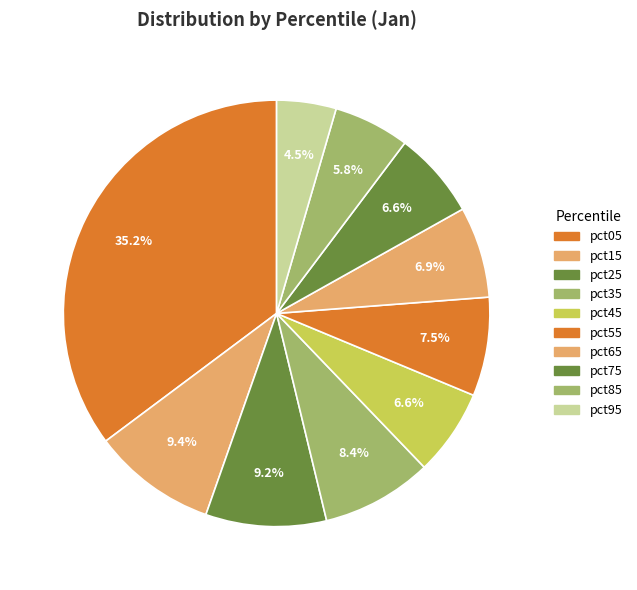

To the nearest percent, what is the average slice percentage?

10%